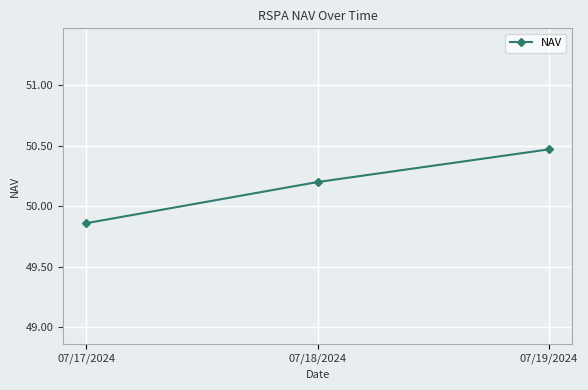

What is the label of the 2nd point from the right?

07/18/2024